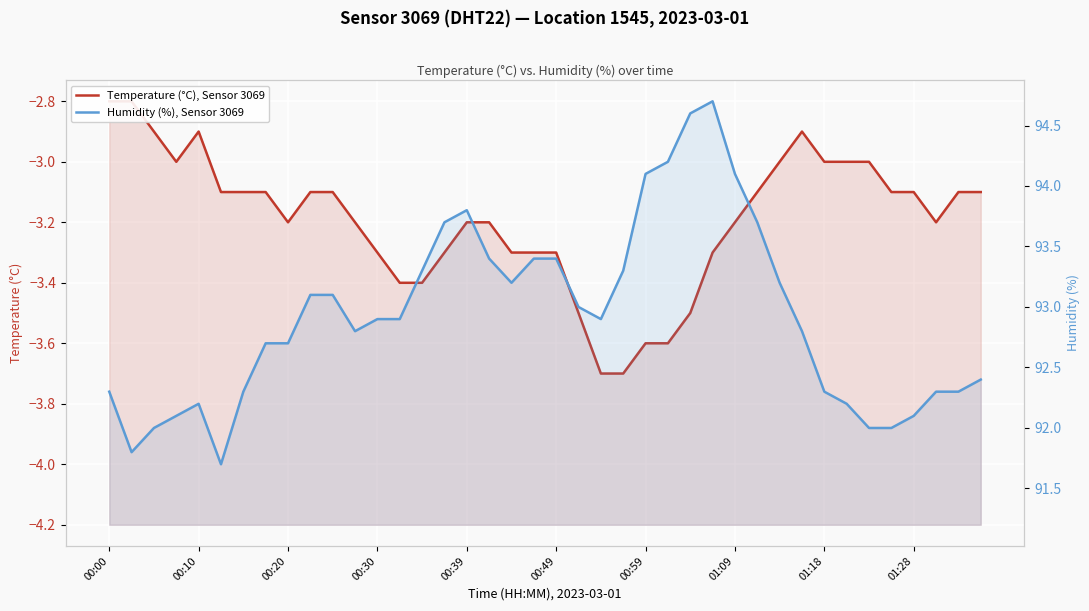

How many data points in Temperature (°C), Sensor 3069 are less than -3?

30